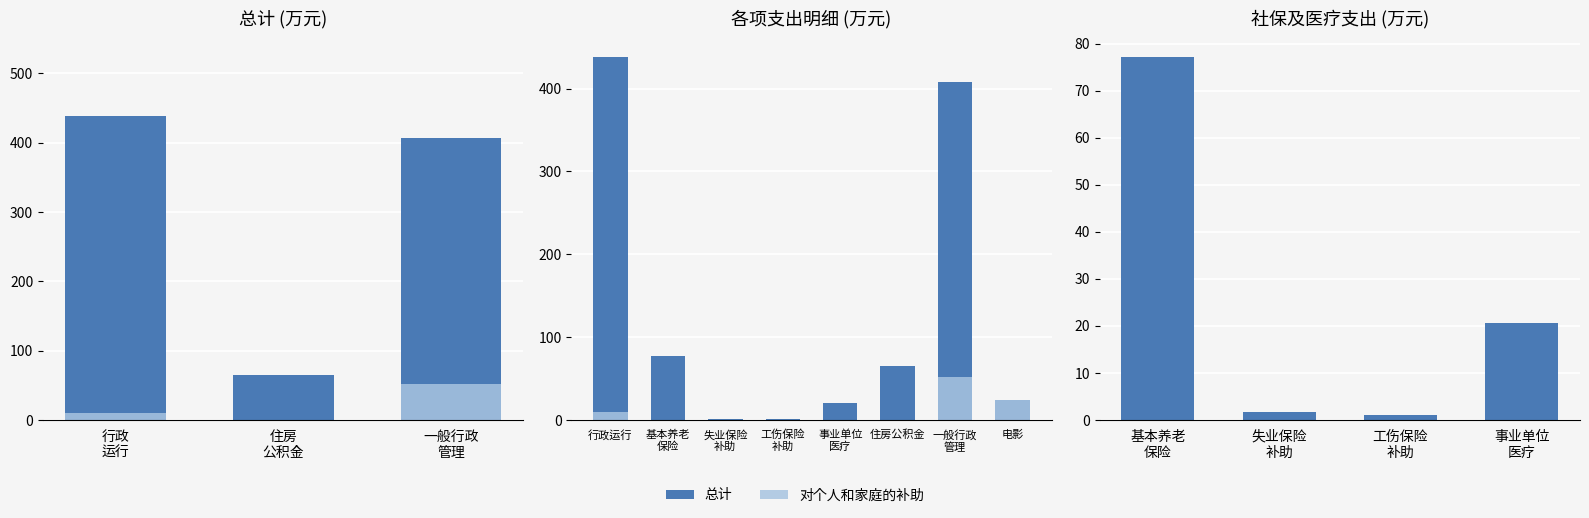

True or false: 对个人和家庭的补助 has a value of 0.0 at 事业单位 医疗.

True